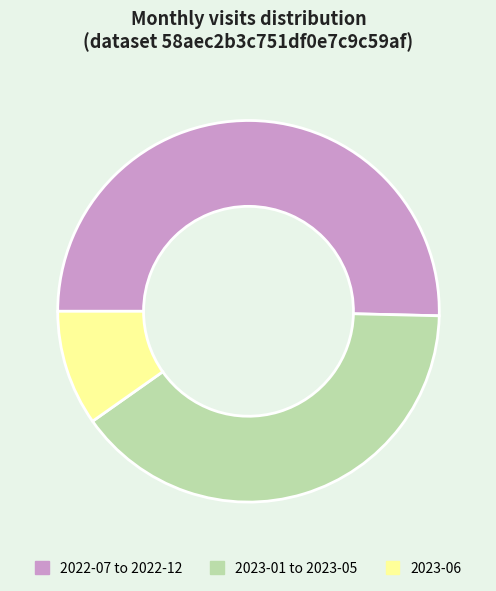

Do 2023-01 to 2023-05 and 2022-07 to 2022-12 together represent more than half of the pie?

Yes